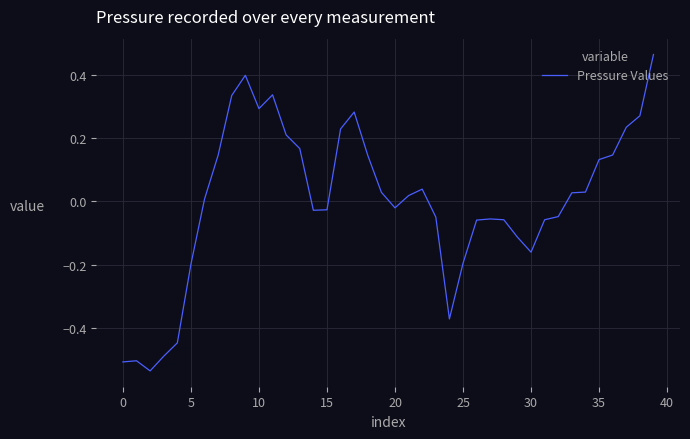

What is the difference between the maximum and minimum values?

1.0